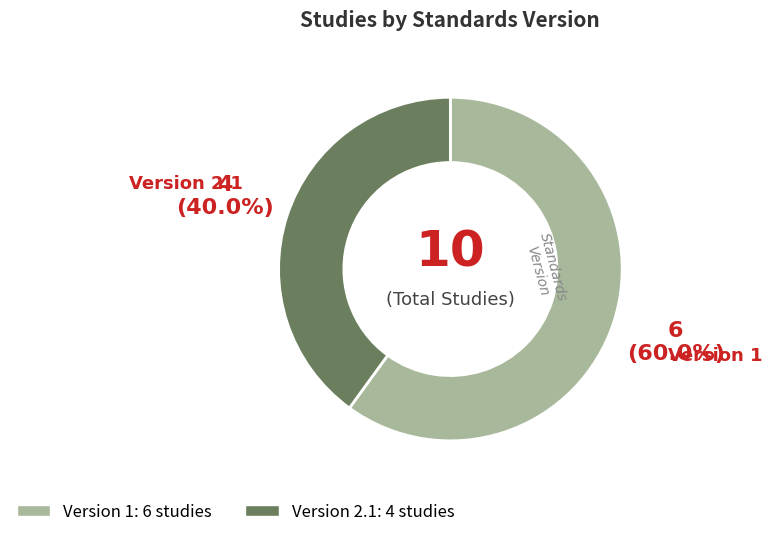

Is there any slice that represents more than half of the pie?

Yes